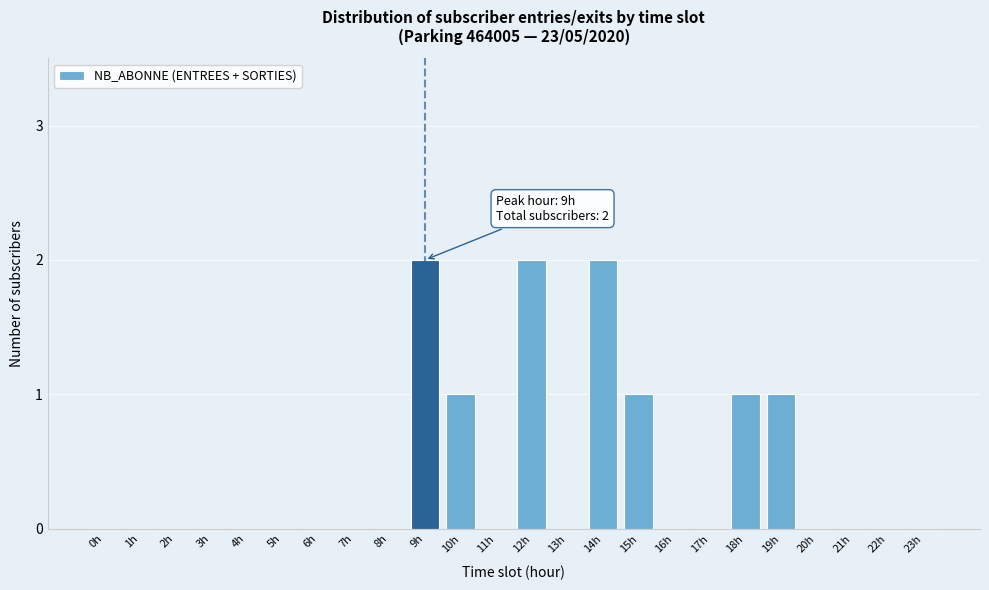

Reading right to left, transcribe all the data shown in this chart.

23h=0	22h=0	21h=0	20h=0	19h=1	18h=1	17h=0	16h=0	15h=1	14h=2	13h=0	12h=2	11h=0	10h=1	9h=2	8h=0	7h=0	6h=0	5h=0	4h=0	3h=0	2h=0	1h=0	0h=0